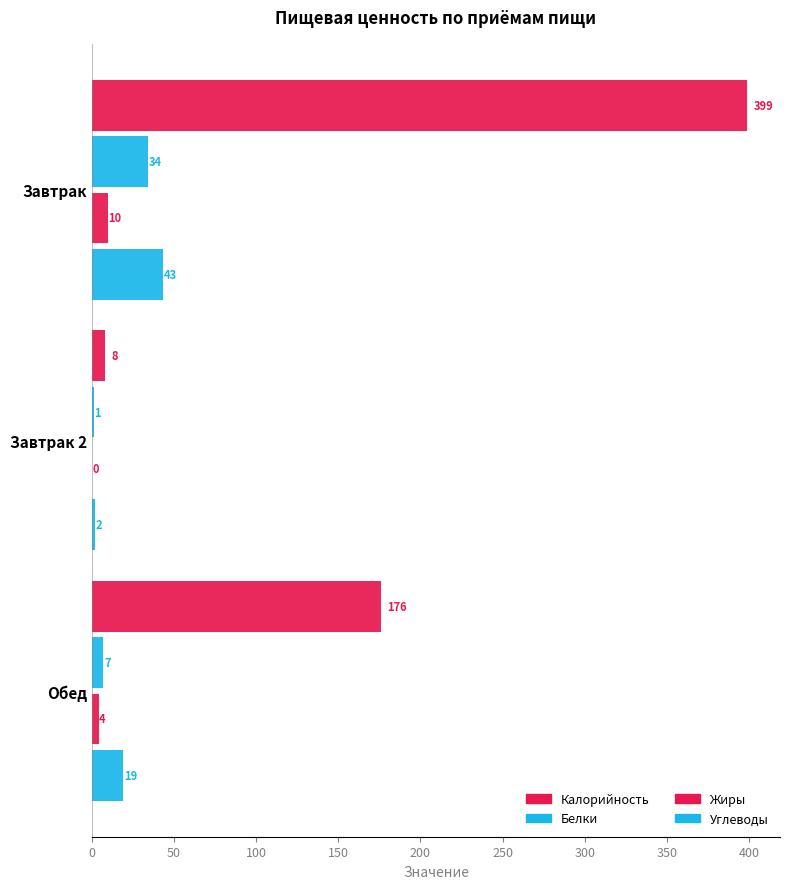

How many data points does each series have?

3